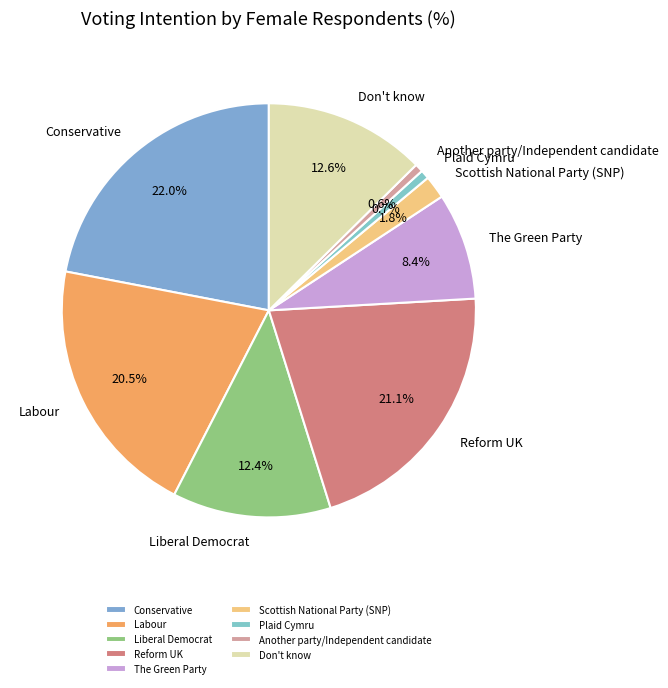

To the nearest percent, what portion does Conservative represent?

22%